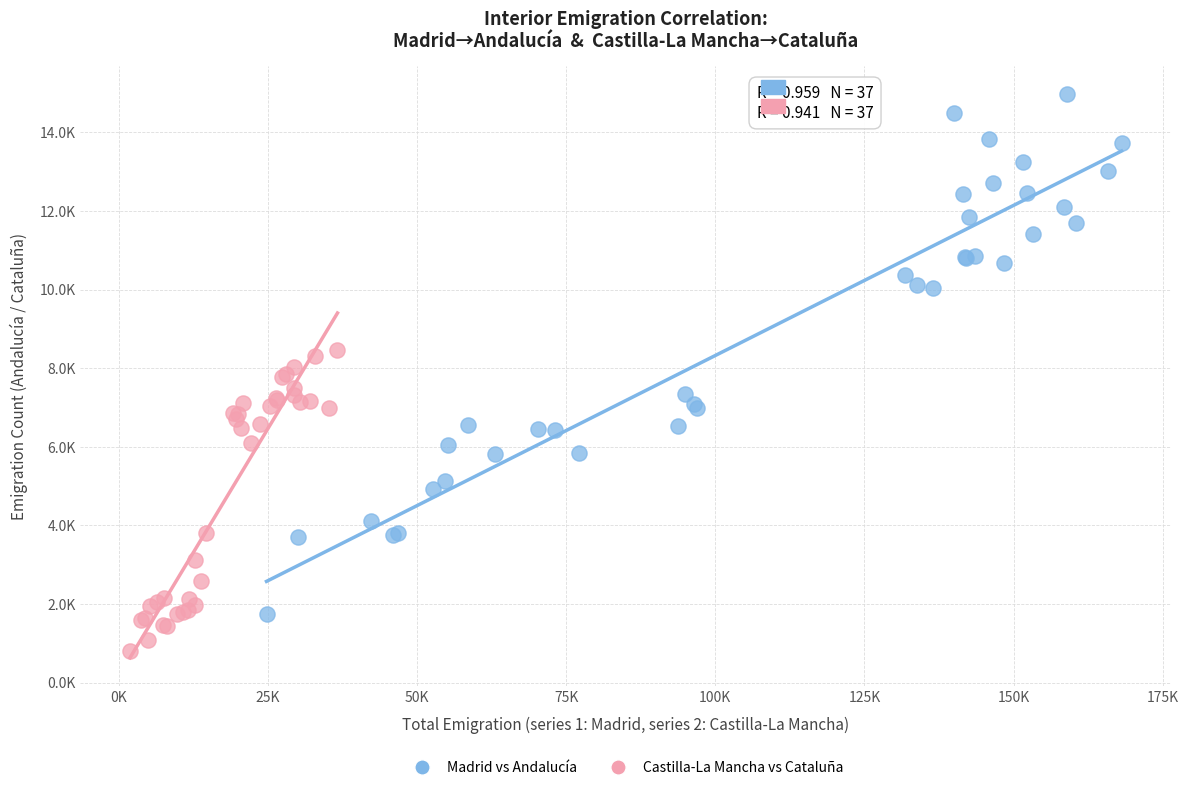

Which series reaches the minimum Y coordinate?

Castilla-La Mancha vs Cataluña